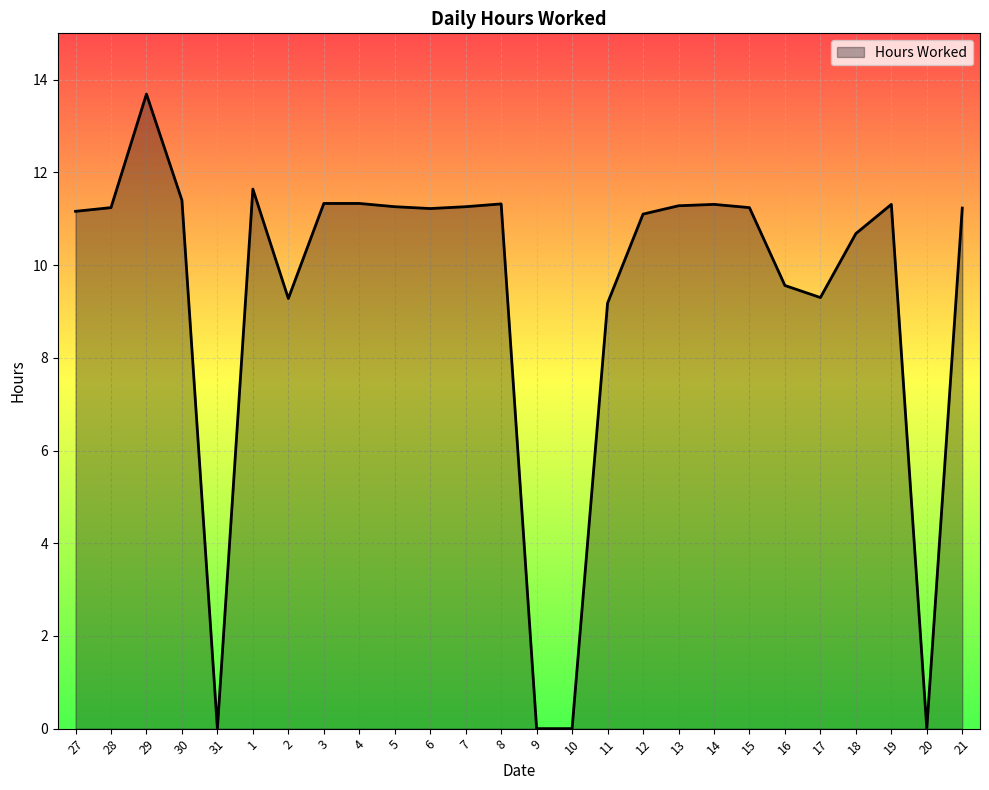

How many lines are shown in the chart?

1